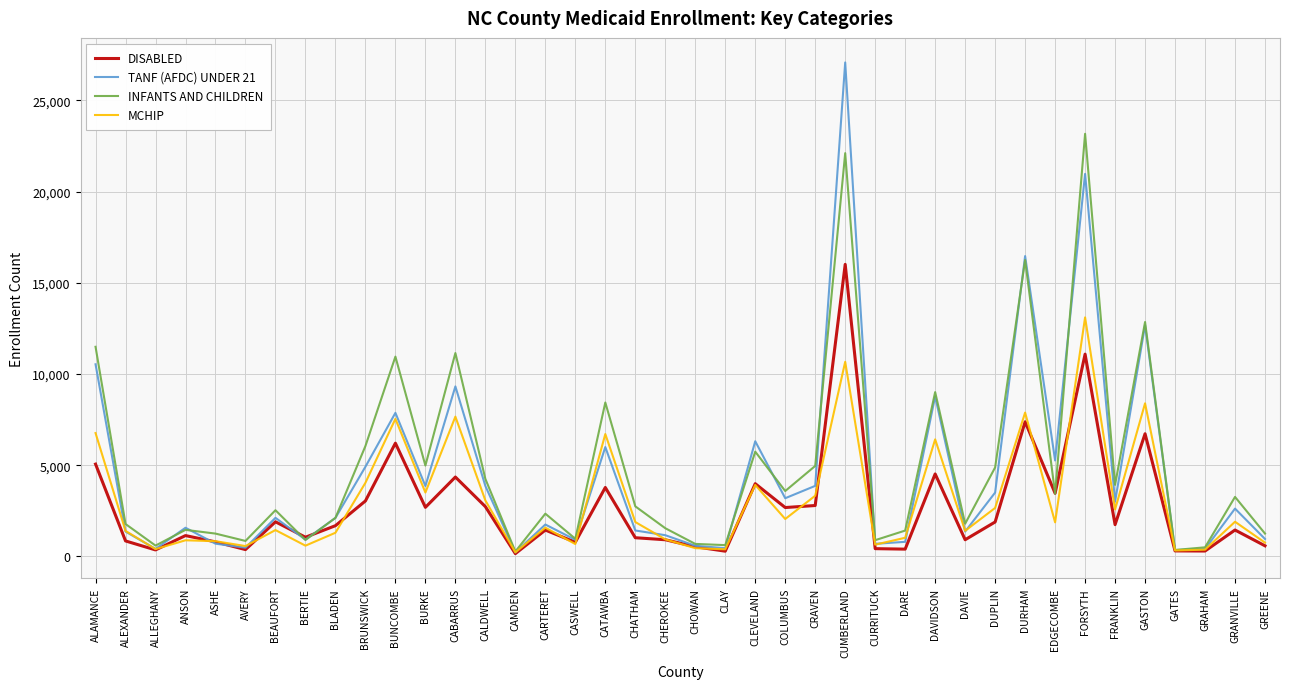

Is the value of DISABLED at BURKE greater than the value of INFANTS AND CHILDREN at BRUNSWICK?

No